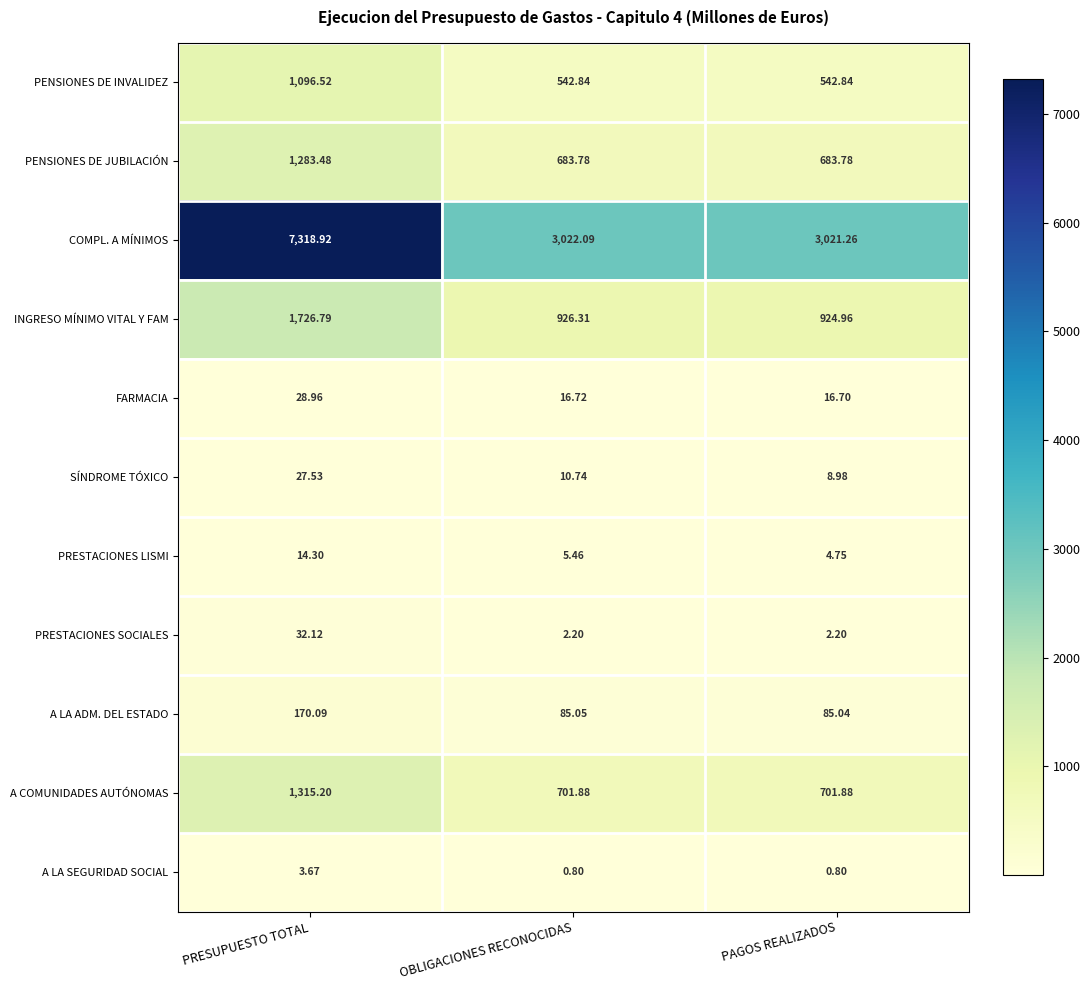

At which category is the sum across all series the highest?

PRESUPUESTO TOTAL